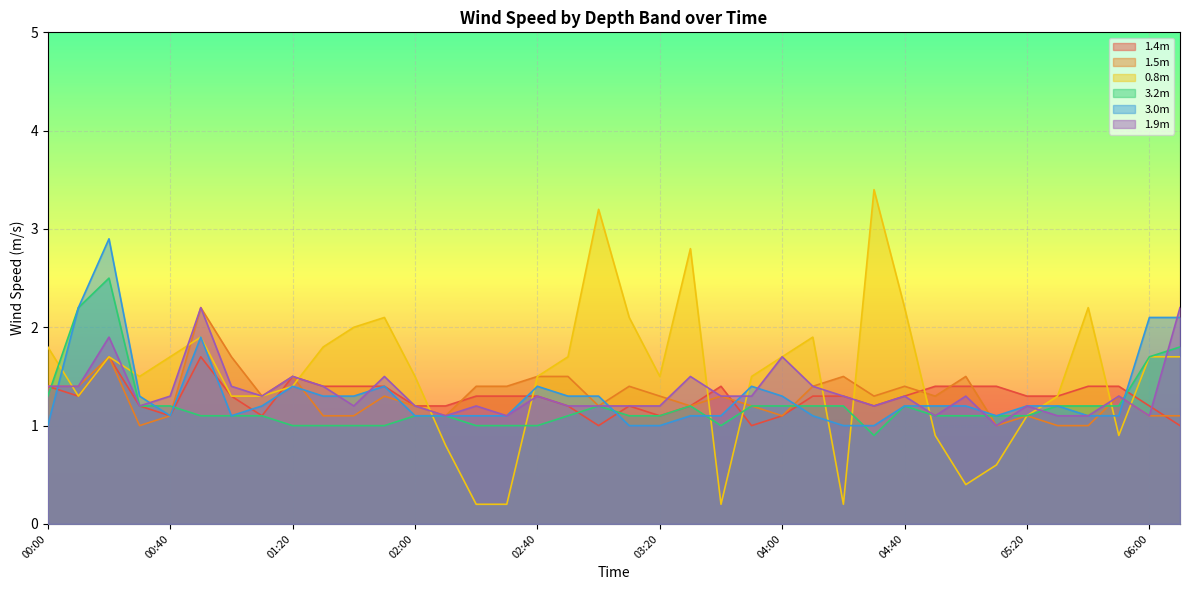

Which series has the largest range (max minus min)?

0.8m